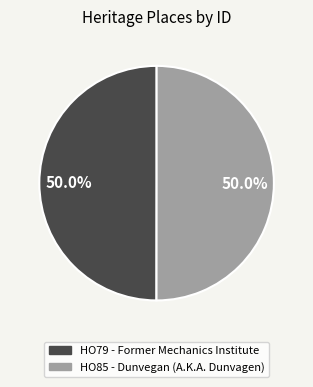

To the nearest percent, what is the average slice percentage?

50%